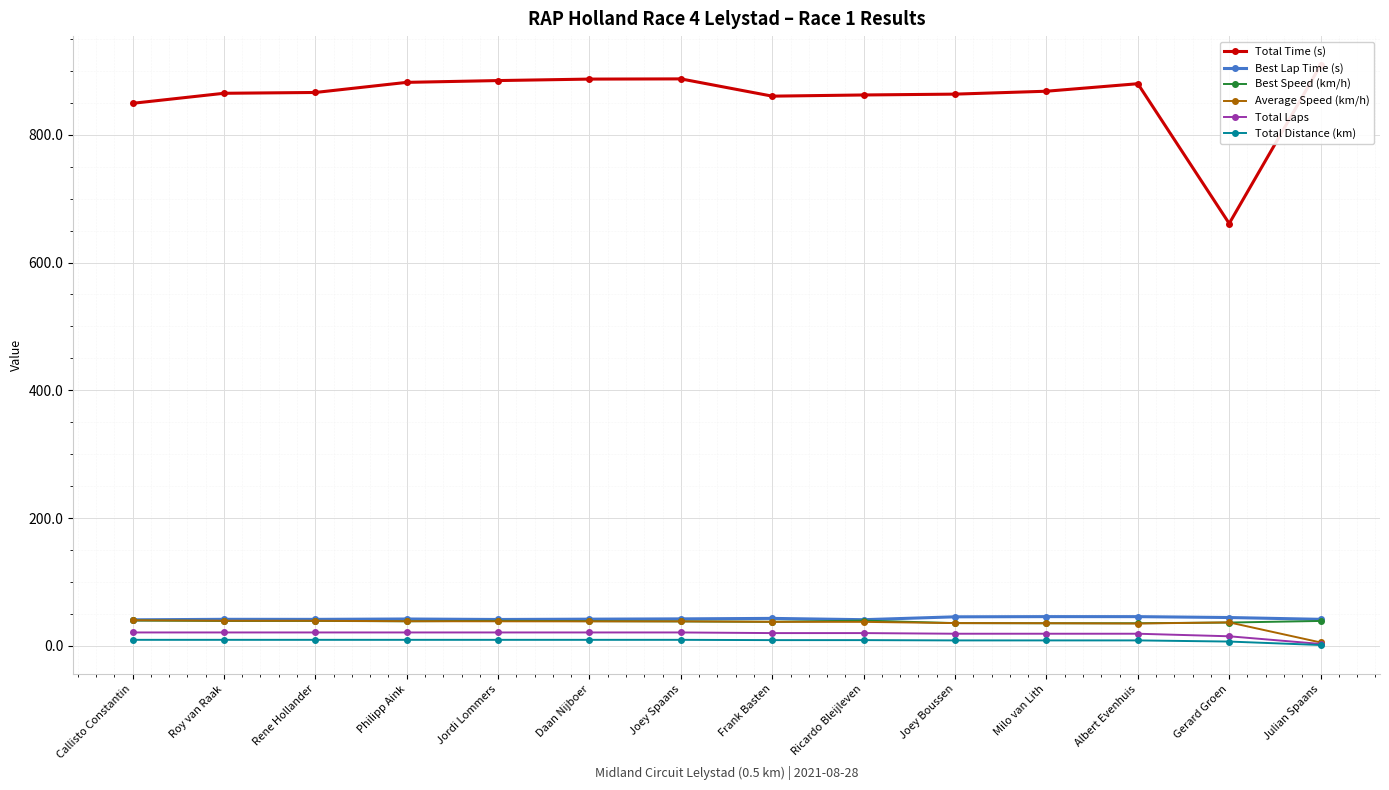

What is the minimum value for Best Speed (km/h)?

35.4